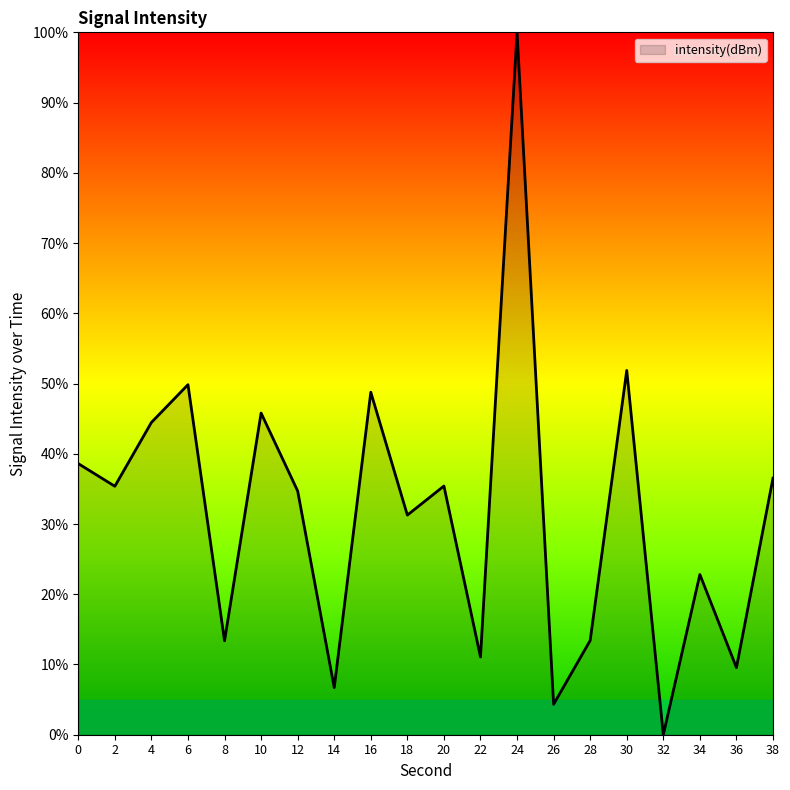

What is the difference between the values at 34 and 2?

12.6